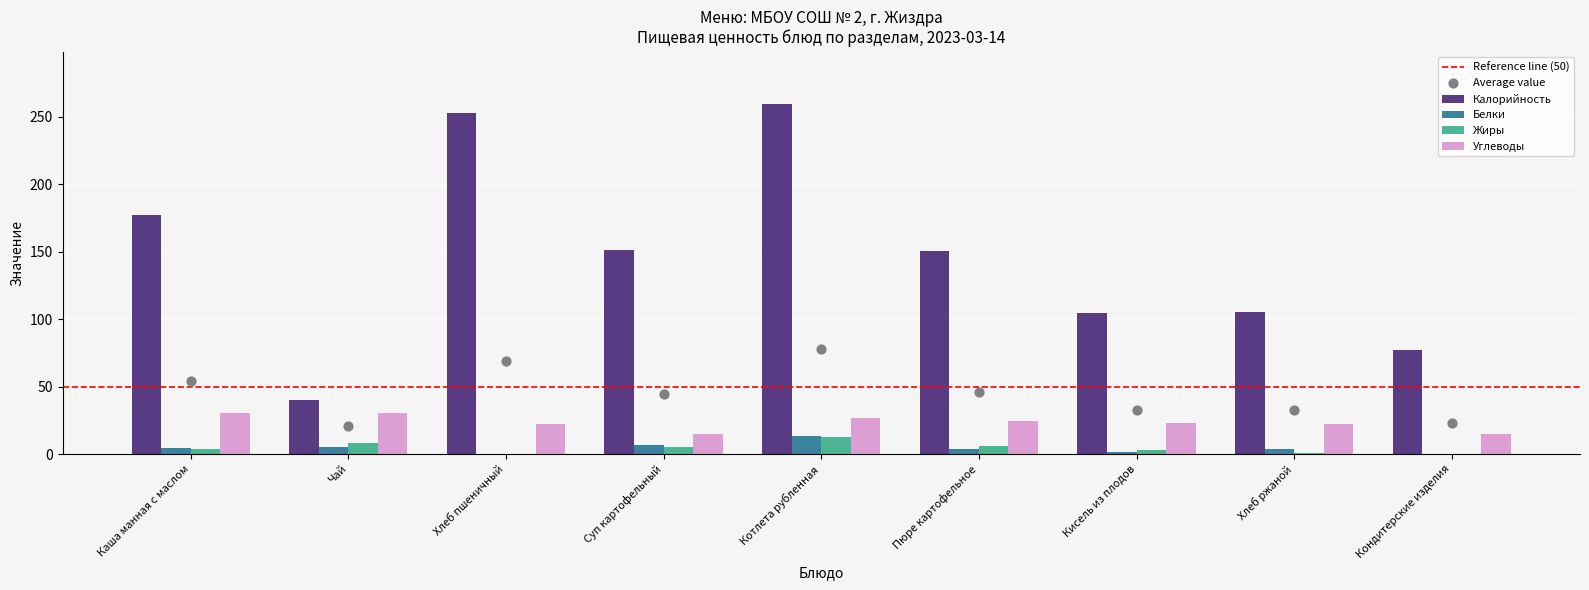

At which category is the sum across all series the highest?

Котлета рубленная